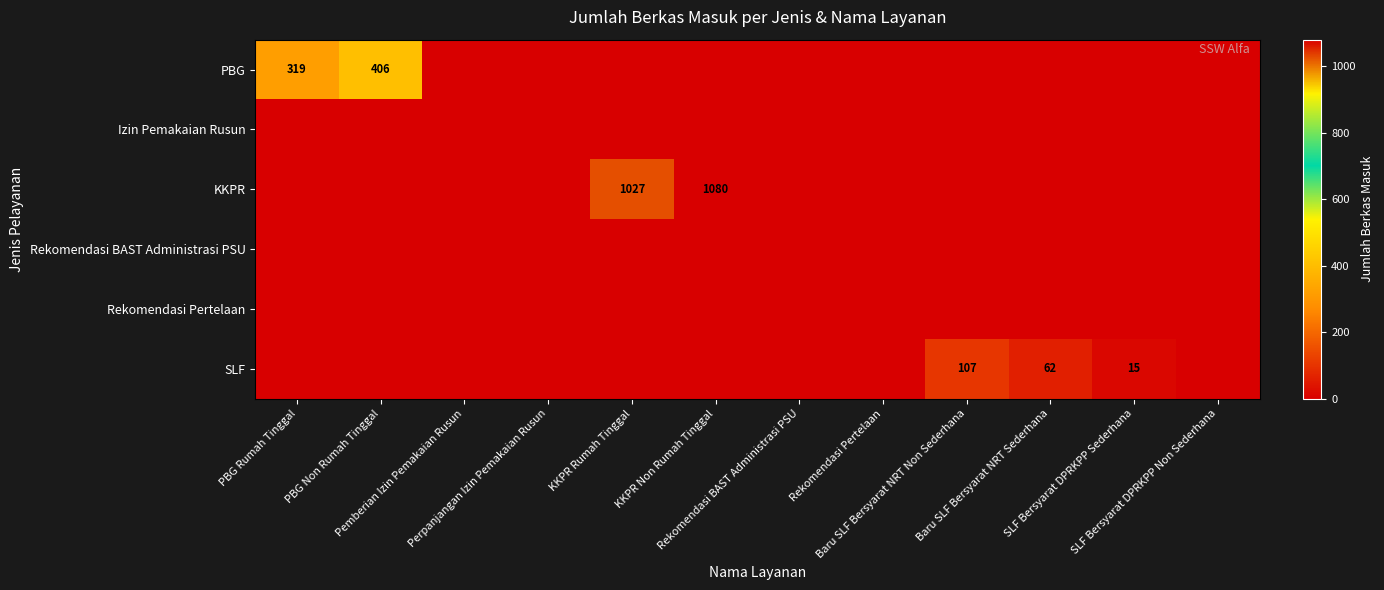

Which series has the largest total across all categories?

KKPR